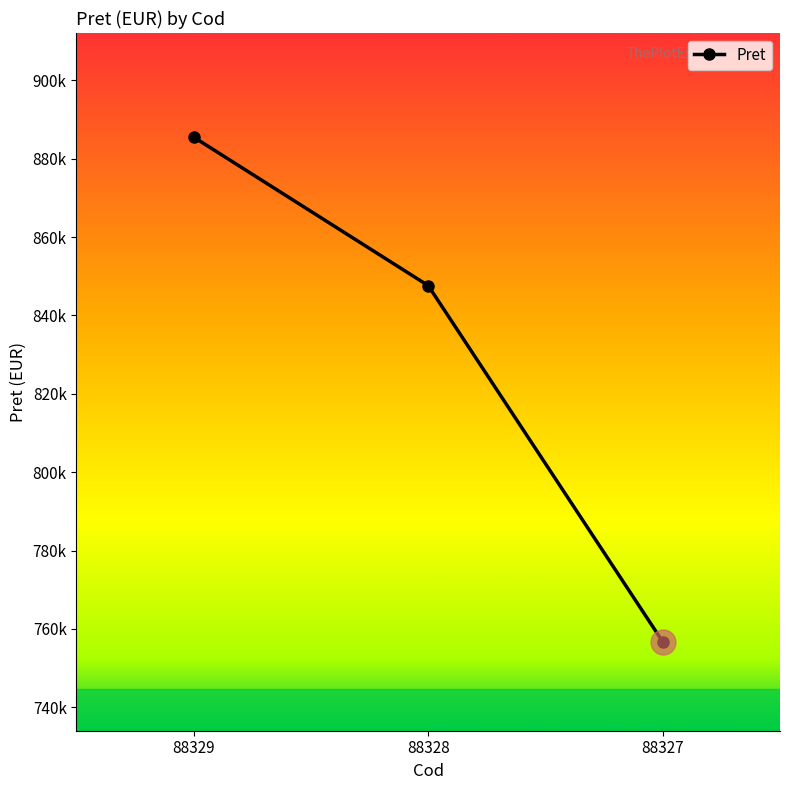

Which has a higher value, 88329 or 88328?

88329